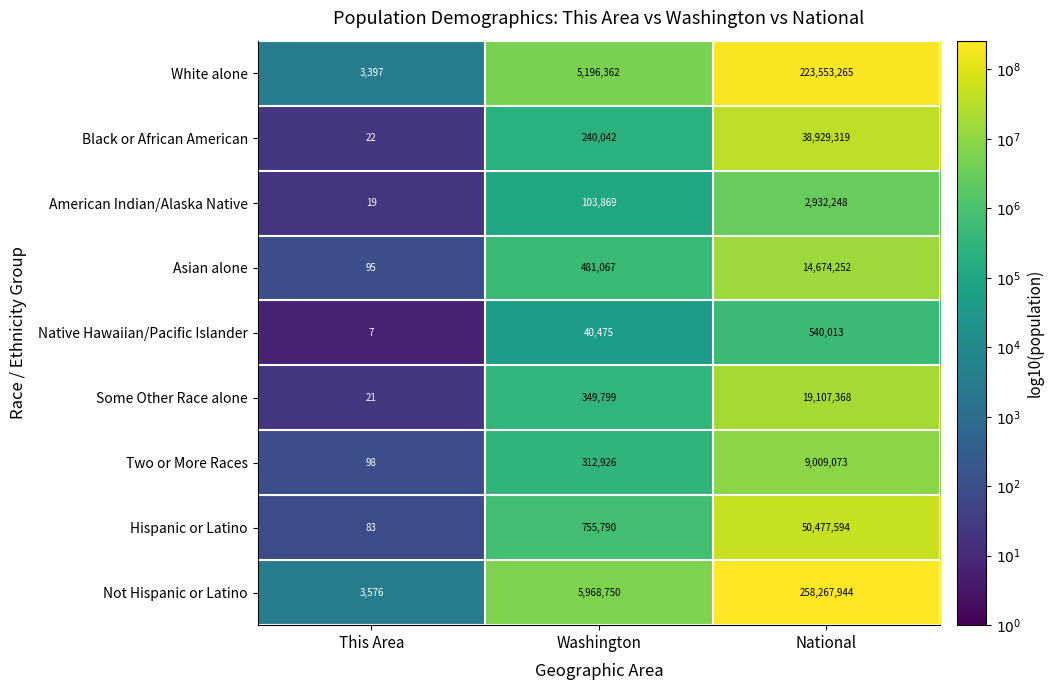

What is the minimum value shown in the chart?

7